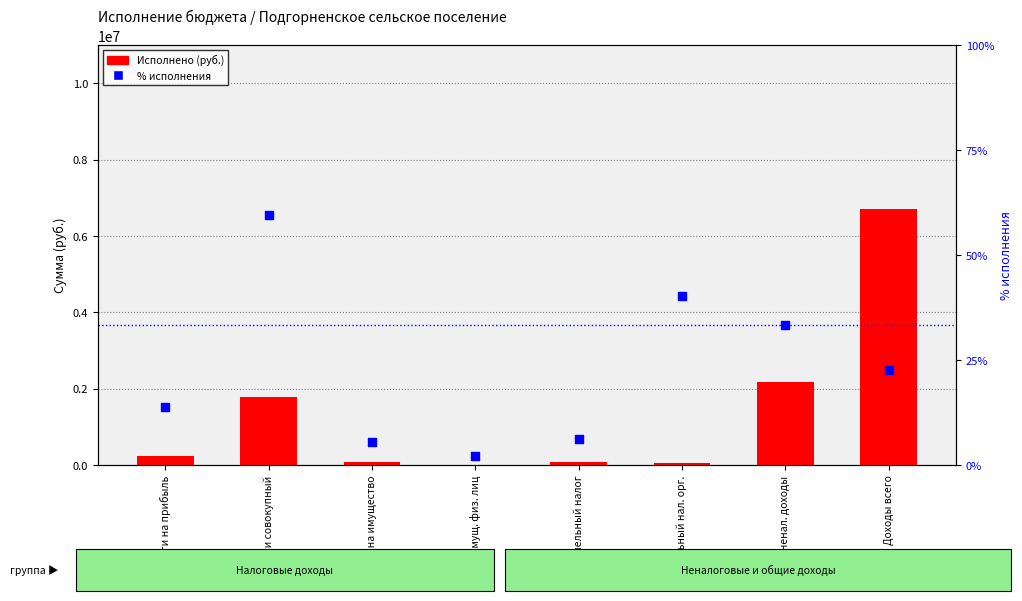

What is the total value across all series at Земельный нал. орг.?

62972.4